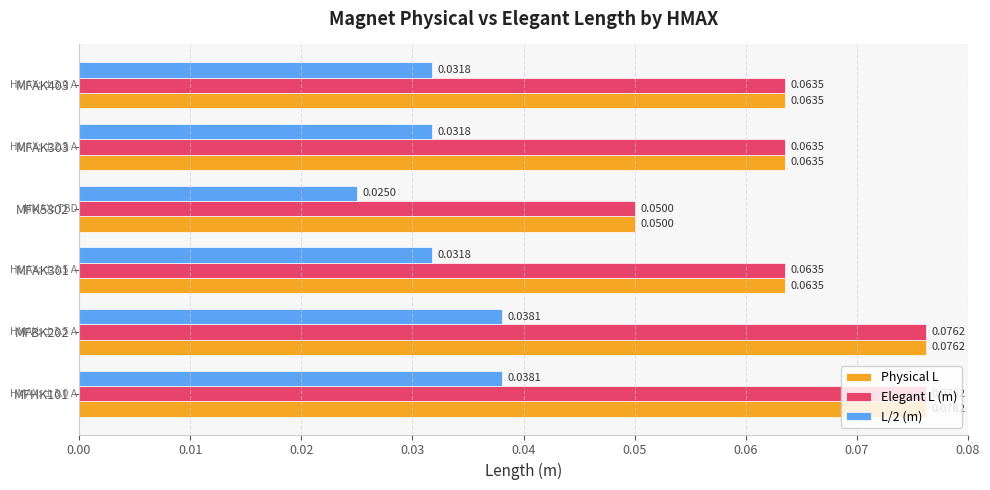

How many Physical L values are between 0 and 1?

6